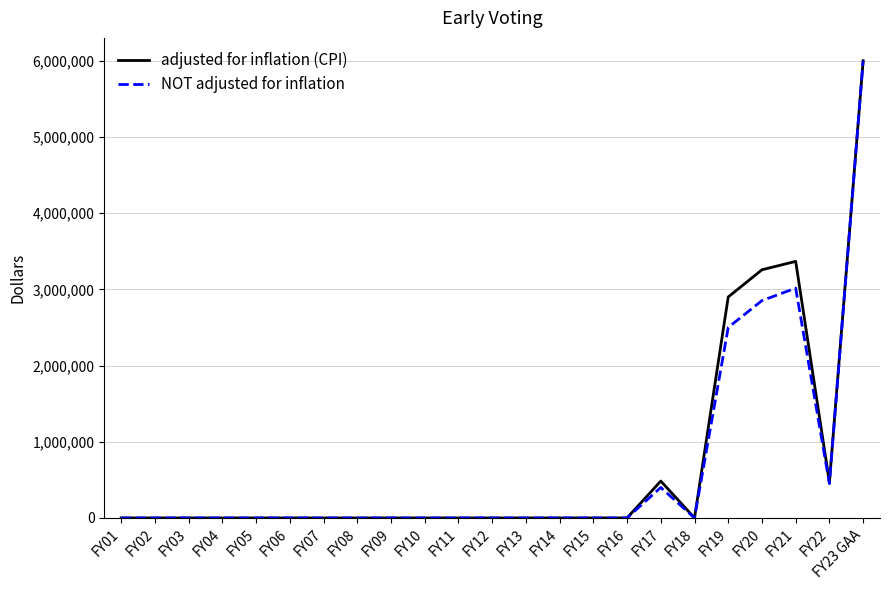

At FY21, list the series in order from smallest to largest.

NOT adjusted for inflation, adjusted for inflation (CPI)